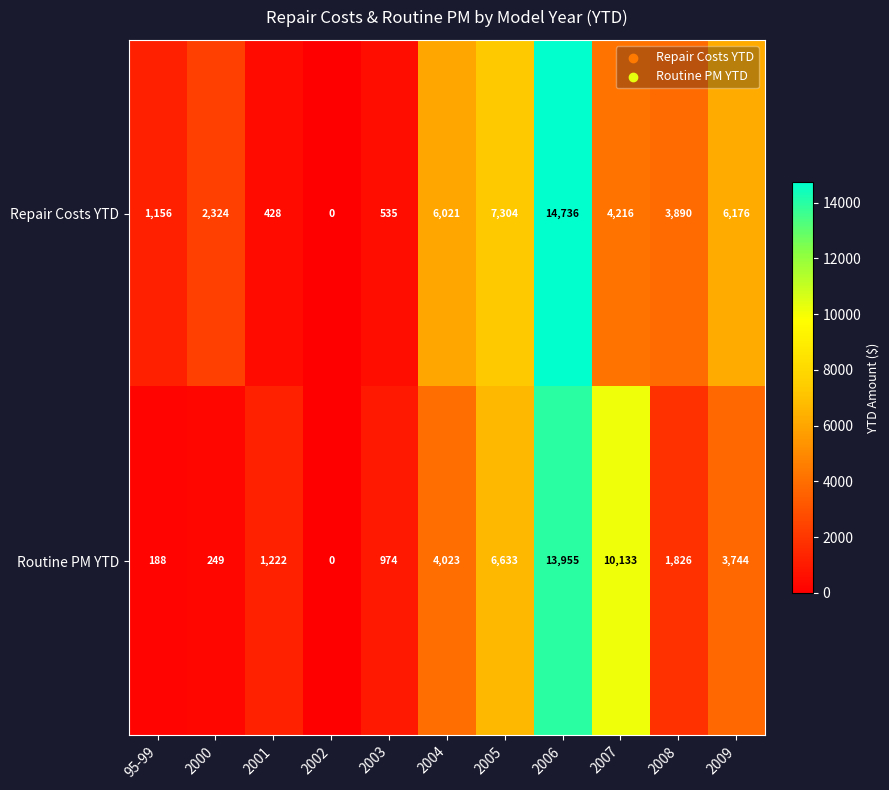

At how many categories does at least one series exceed 9037?

2